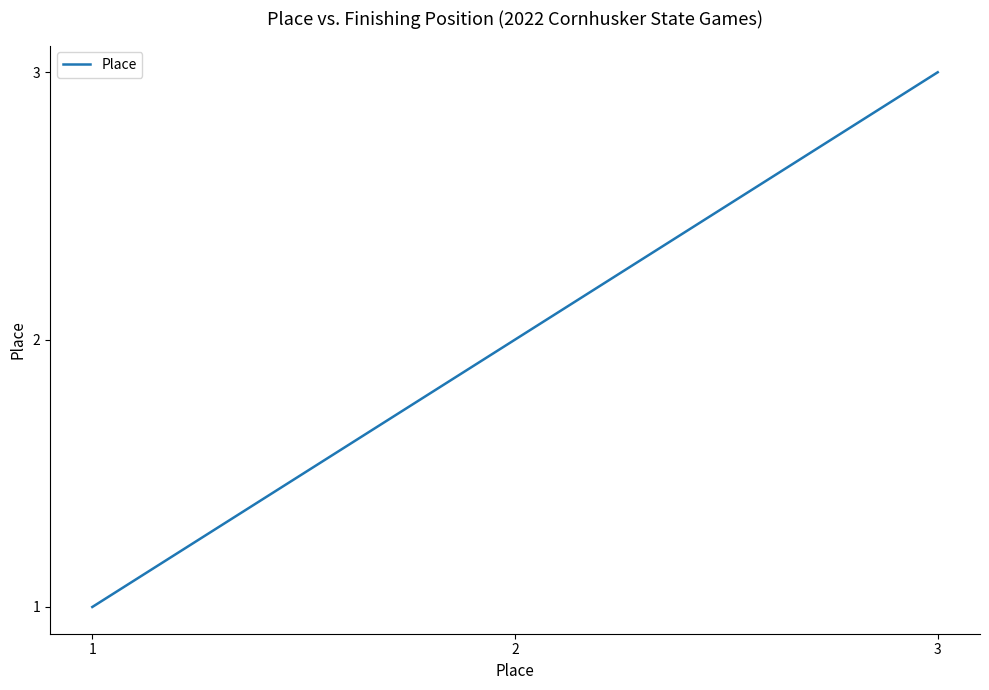

List the labels in order of value, smallest first.

1, 2, 3